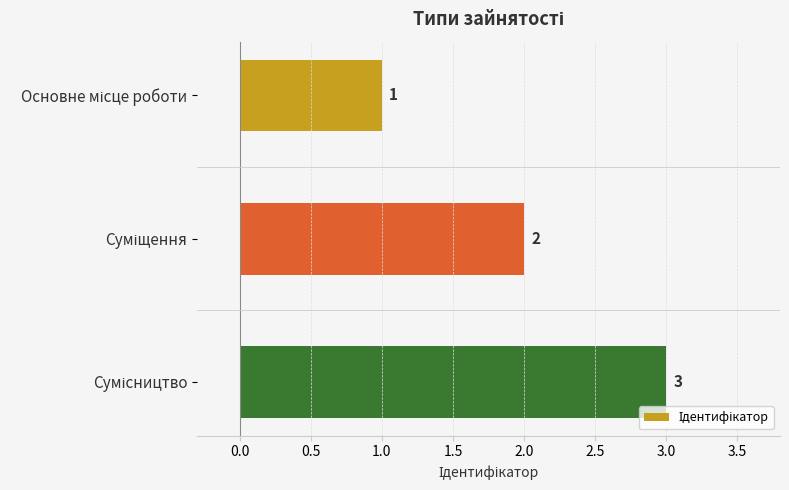

How many values are between 1 and 3?

3